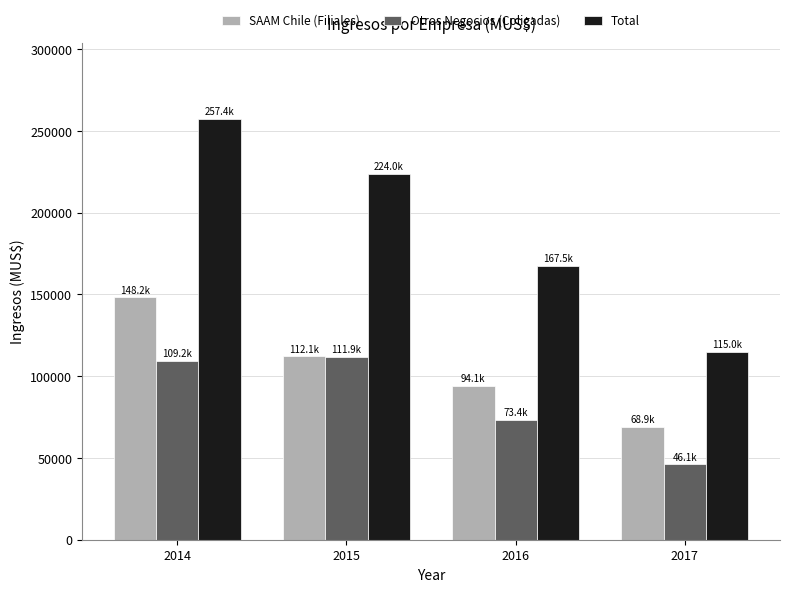

How many distinct data groups are displayed?

3